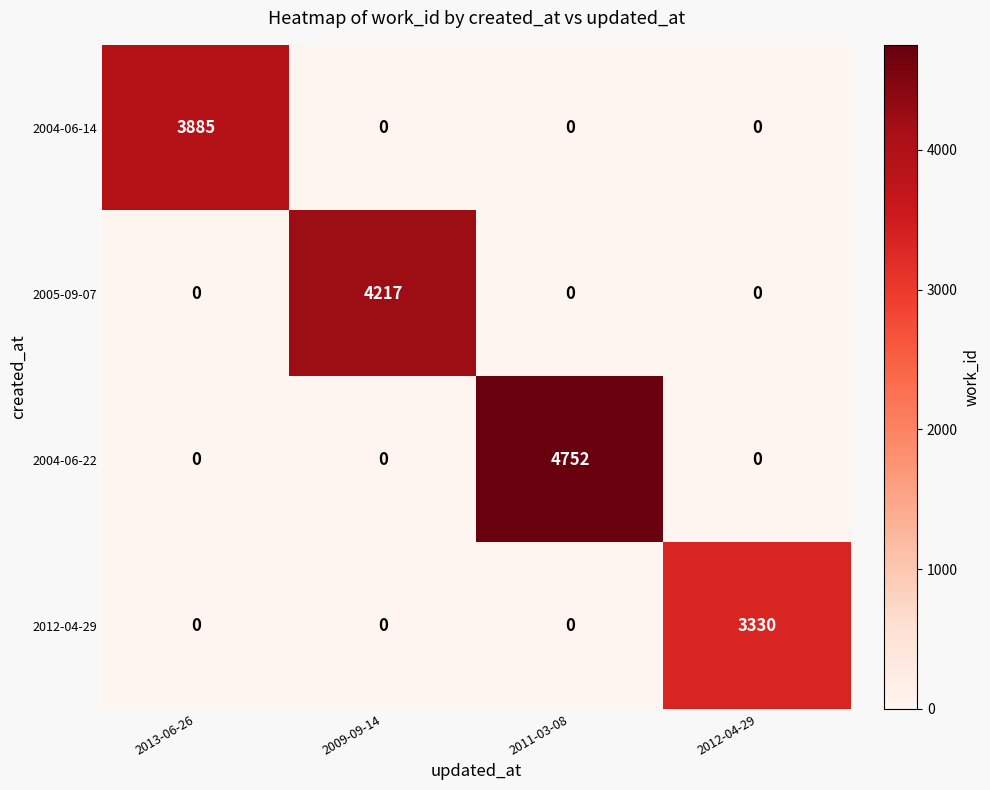

What is the spread (max minus min) of values at 2013-06-26?

3885